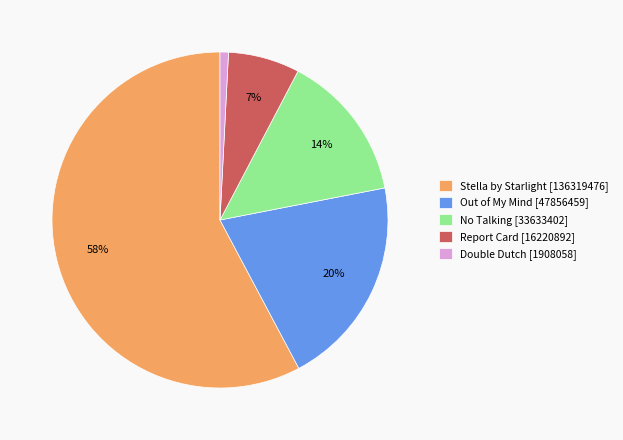

To the nearest percent, what is the average slice percentage?

20%